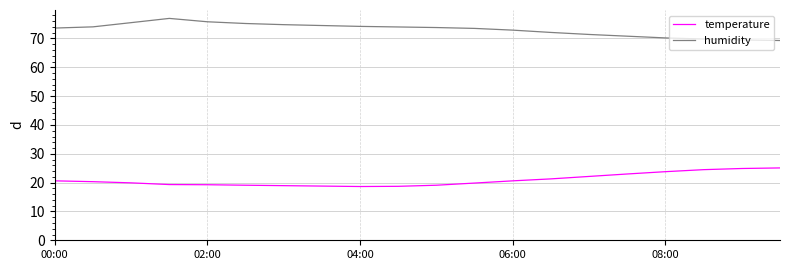

True or false: humidity and temperature cross at least once.

False